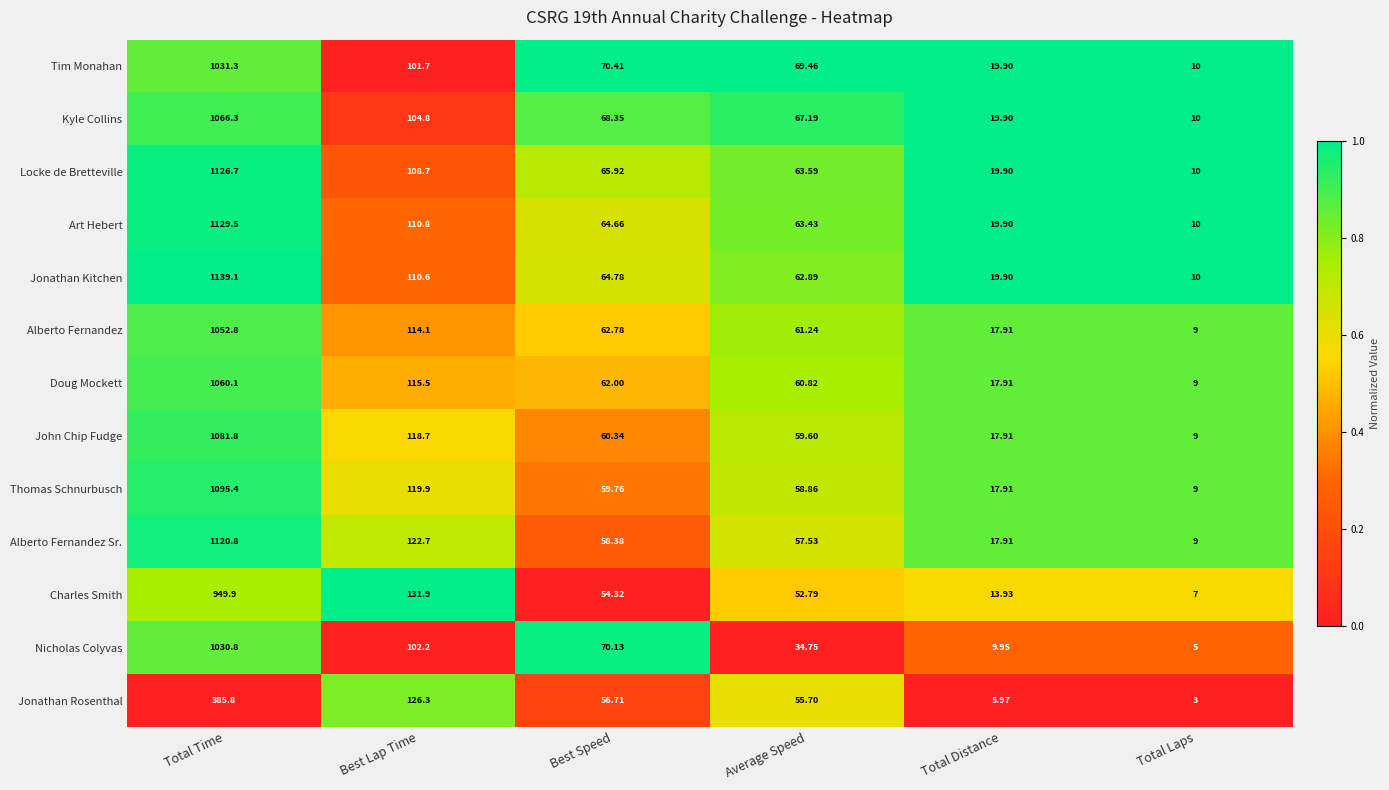

How many series are shown in this chart?

13